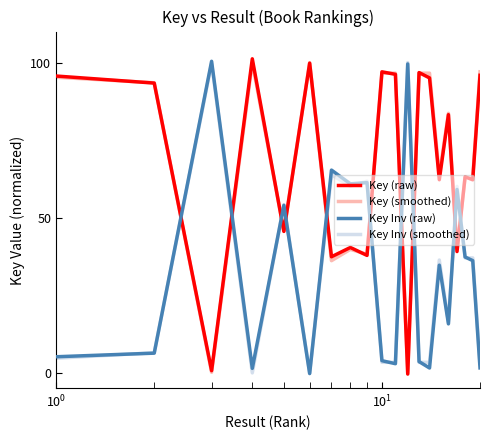

True or false: Key Inv (raw) has more than 0 points higher than both neighbors.

True